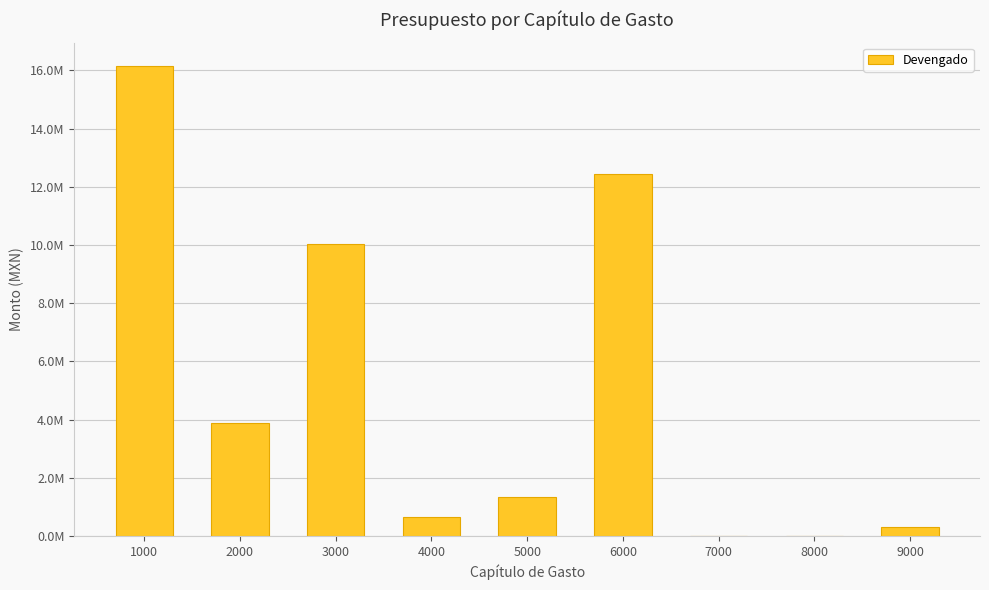

Where does the data first go above 1355469?

1000